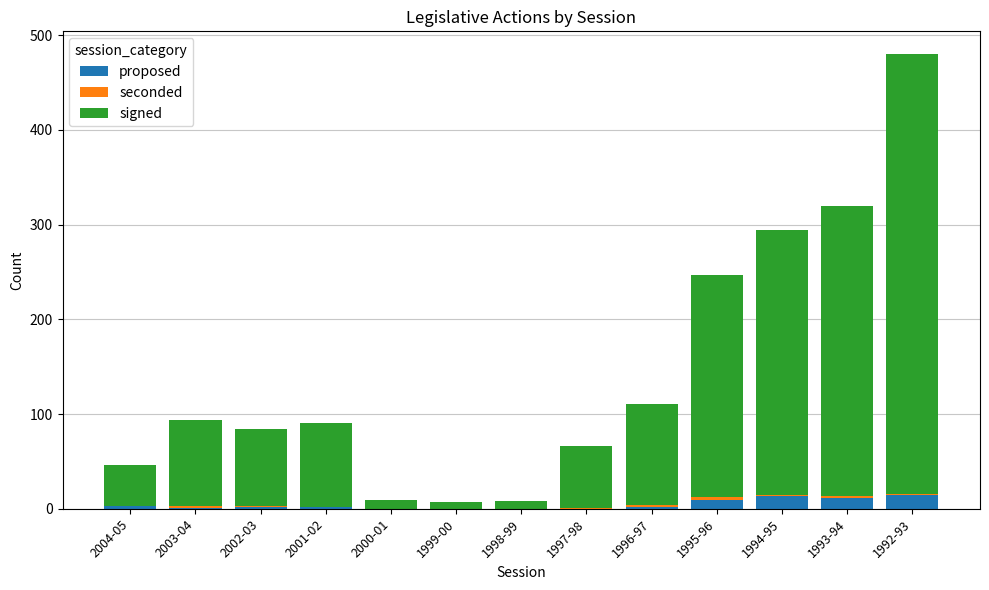

What is the highest value of the proposed series?

15